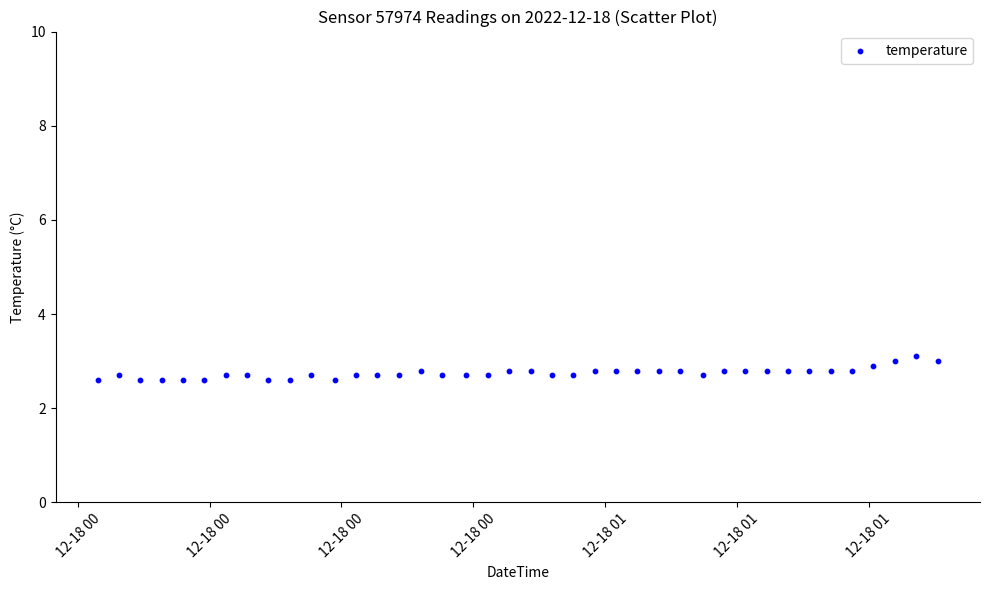

What is the range of Y values (max minus min)?

0.5